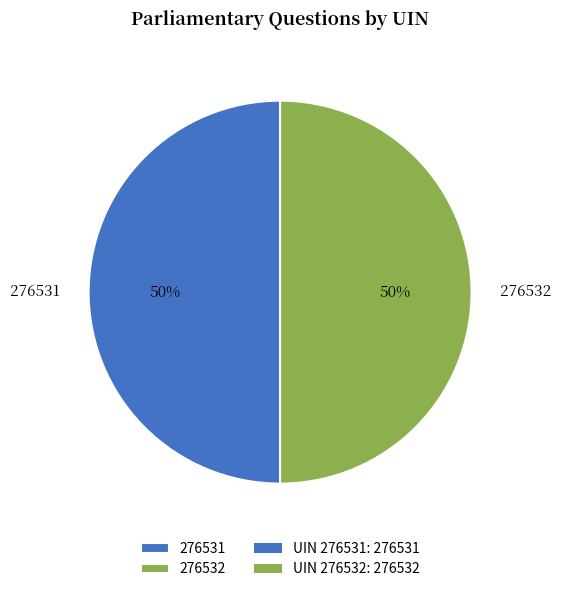

The 276532 slice represents 50% of the pie. True or false?

True